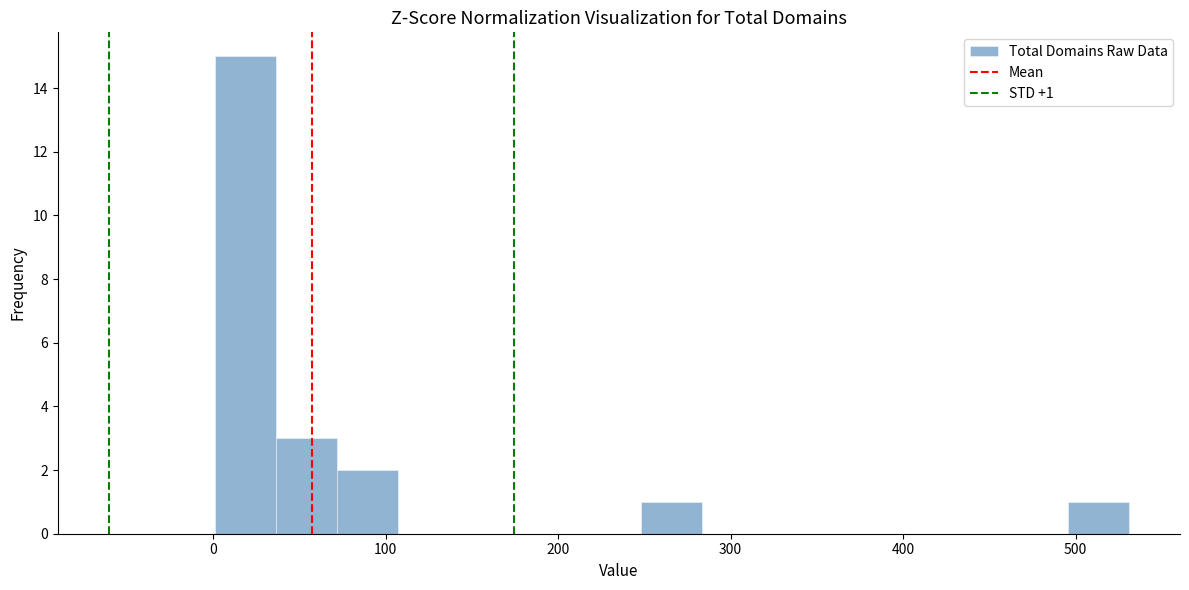

Read against the x-axis, roughly where is the centre of the tallest bar?

20